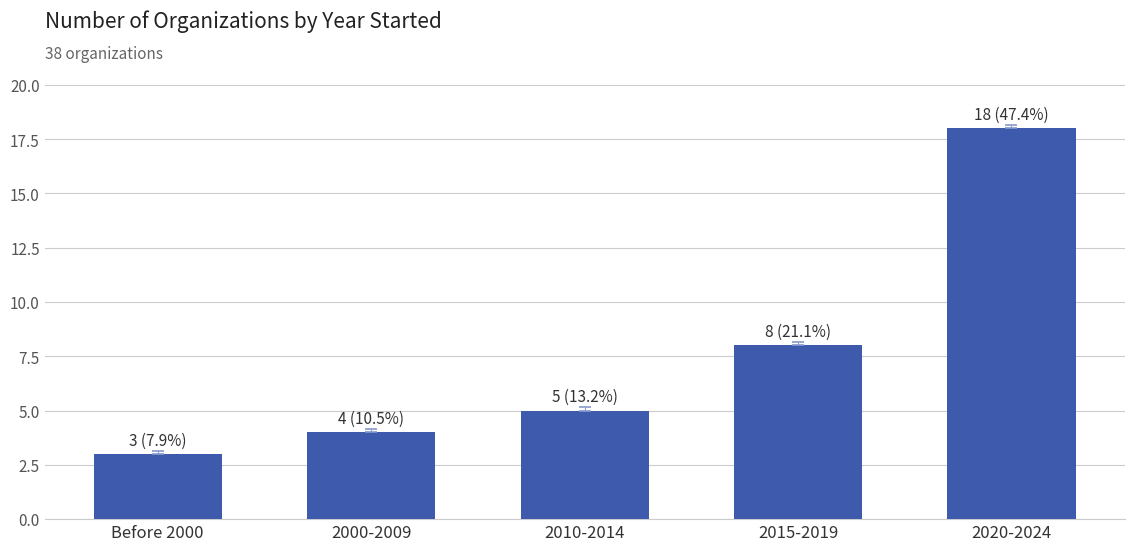

What is the difference between the maximum and minimum values?

15